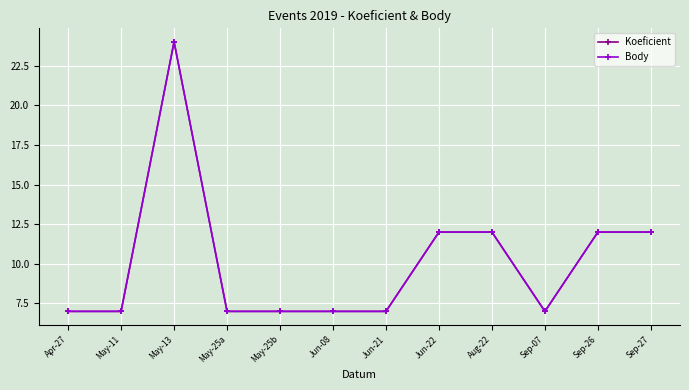

True or false: Body has a value of 12 at Sep-27.

True